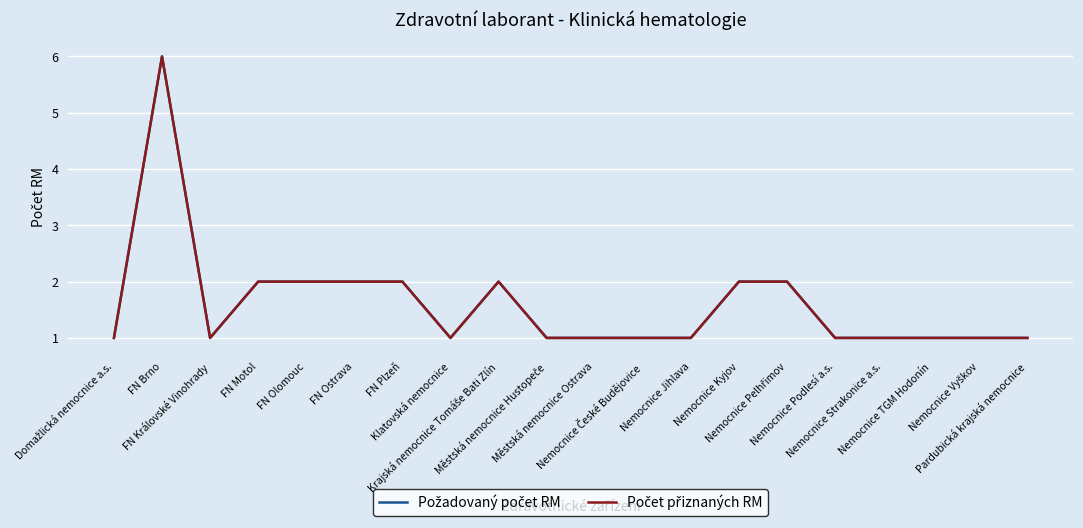

Does the chart have visible grid lines?

Yes